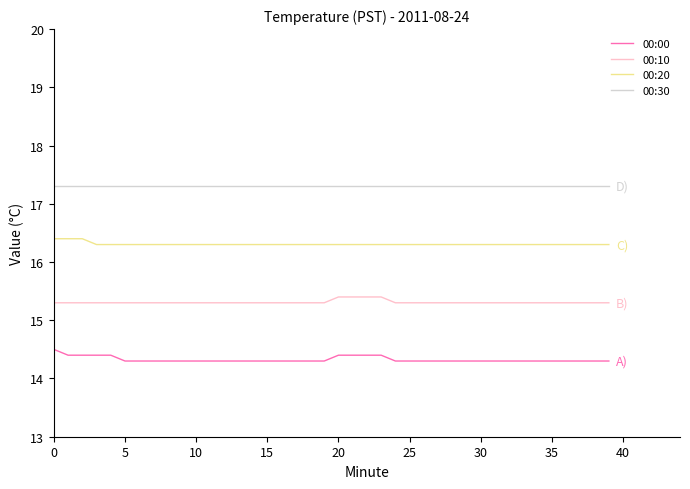

What is the greatest value displayed?

17.3